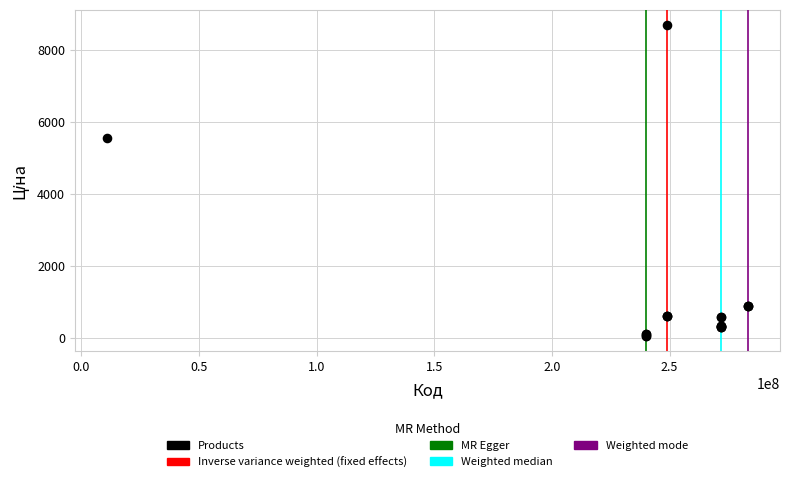

What Y value in the scatter plot is closest to 4367?

5560.3